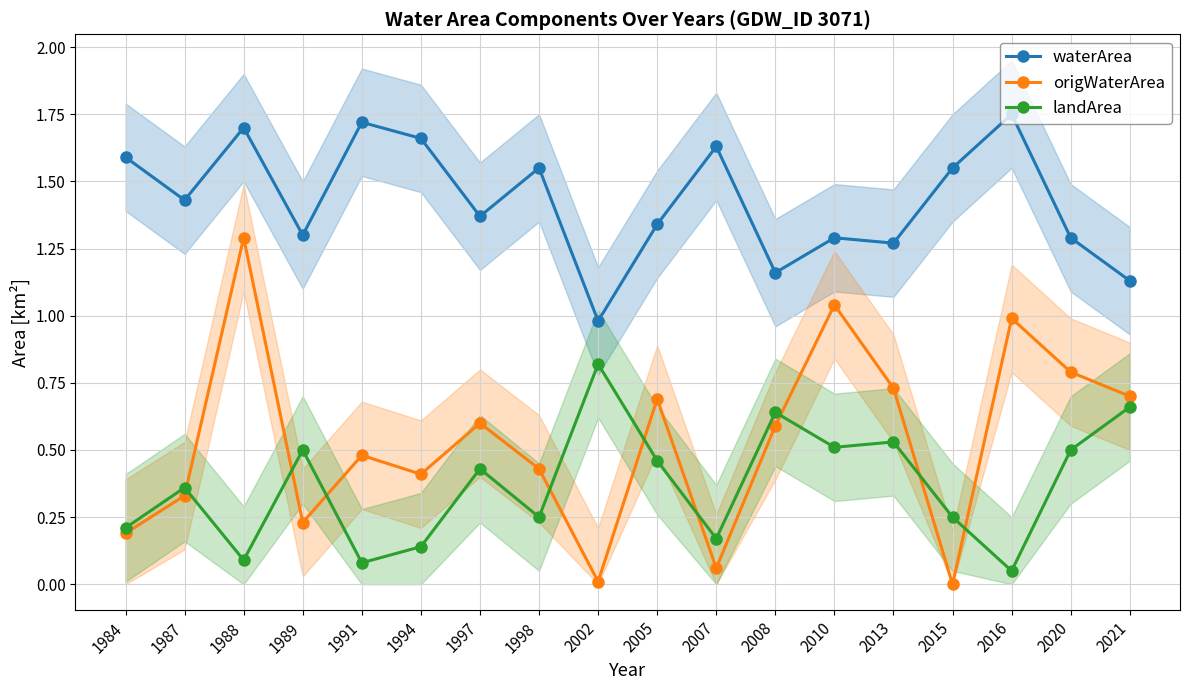

Reading right to left, extract all data points from this chart.

waterArea: 2021=1.1	2020=1.3	2016=1.8	2015=1.6	2013=1.3	2010=1.3	2008=1.2	2007=1.6	2005=1.3	2002=1.0	1998=1.6	1997=1.4	1994=1.7	1991=1.7	1989=1.3	1988=1.7	1987=1.4	1984=1.6
origWaterArea: 2021=0.7	2020=0.8	2016=1.0	2015=0.0	2013=0.7	2010=1.0	2008=0.6	2007=0.1	2005=0.7	2002=0.0	1998=0.4	1997=0.6	1994=0.4	1991=0.5	1989=0.2	1988=1.3	1987=0.3	1984=0.2
landArea: 2021=0.7	2020=0.5	2016=0.1	2015=0.2	2013=0.5	2010=0.5	2008=0.6	2007=0.2	2005=0.5	2002=0.8	1998=0.2	1997=0.4	1994=0.1	1991=0.1	1989=0.5	1988=0.1	1987=0.4	1984=0.2